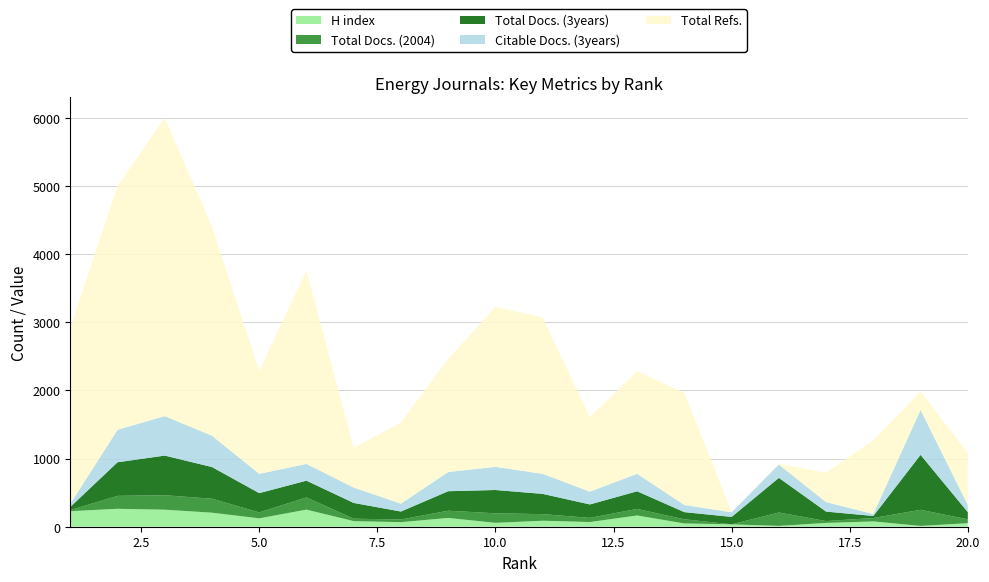

Reading left to right, what are all the values shown in this chart?

H index: 228	263	250	206	123	251	82	67	129	57	88	69	165	48	35	12	56	78	12	52
Total Docs. (2004): 16	190	212	205	87	179	36	39	106	140	97	61	96	61	0	197	27	50	236	57
Total Docs. (3years): 46	493	582	465	283	246	231	117	286	342	297	197	259	105	109	508	139	30	807	105
Citable Docs. (3years): 46	477	580	460	283	246	226	116	282	340	294	188	257	105	68	196	139	29	660	104
Total Refs.: 2584	3582	4377	3065	1515	2836	581	1194	1659	2350	2296	1092	1507	1645	0	11	431	1083	269	765